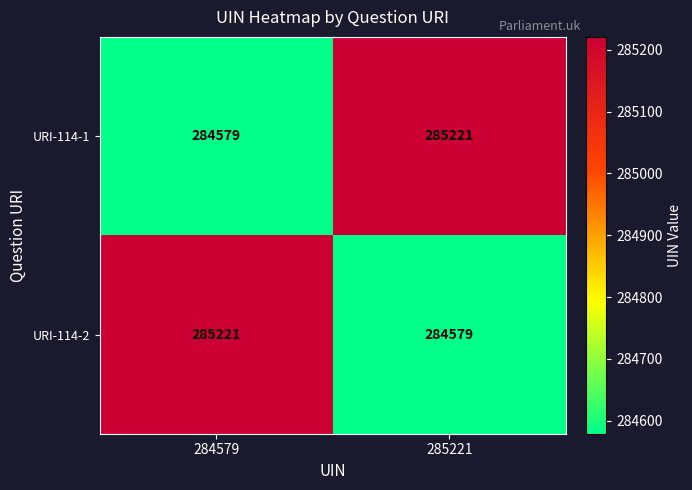

At how many categories does at least one series exceed 284853?

2